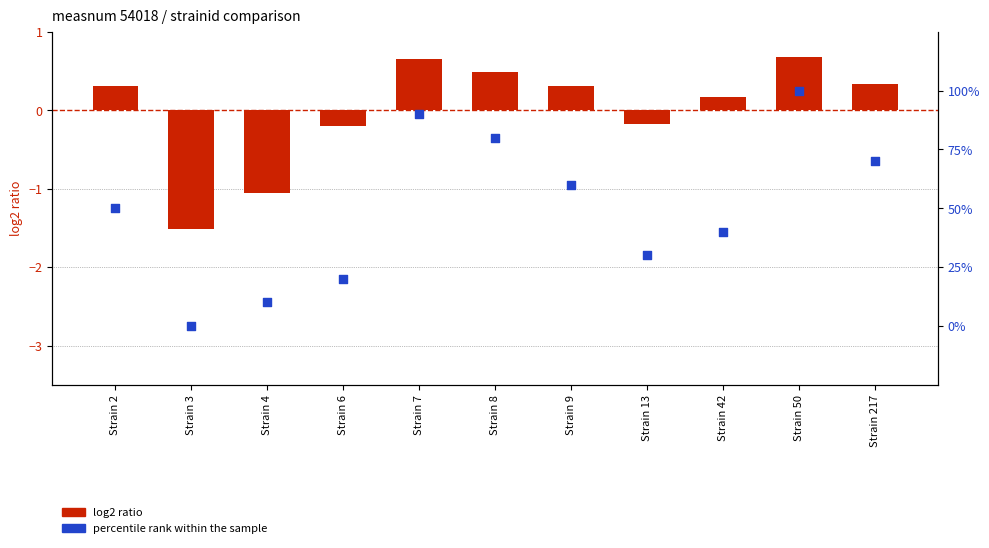

Is the value of percentile rank within the sample at Strain 13 greater than the value of log2 ratio at Strain 217?

Yes